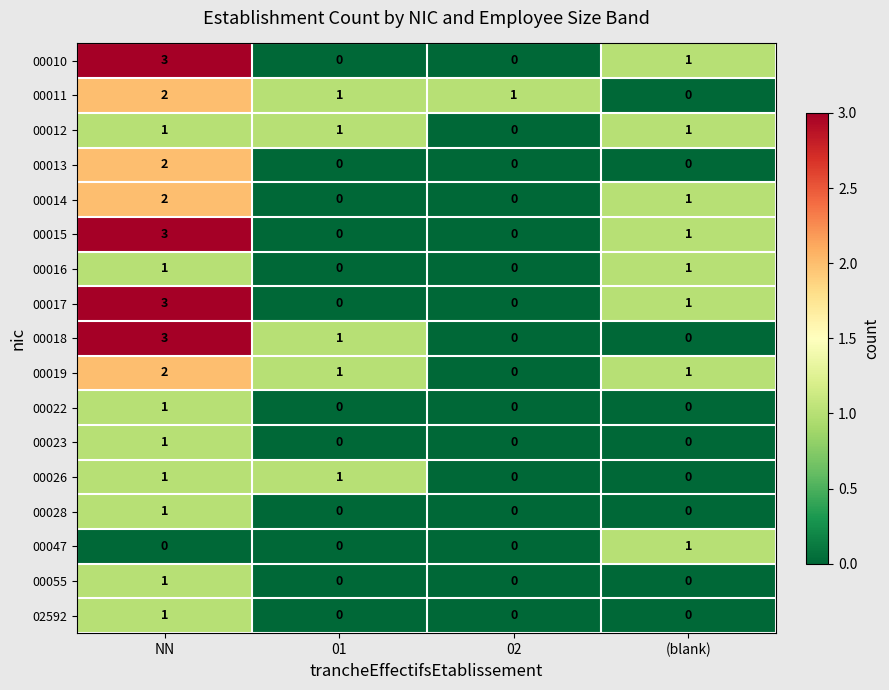

Is it true that 00017 equals 0 at 01?

True